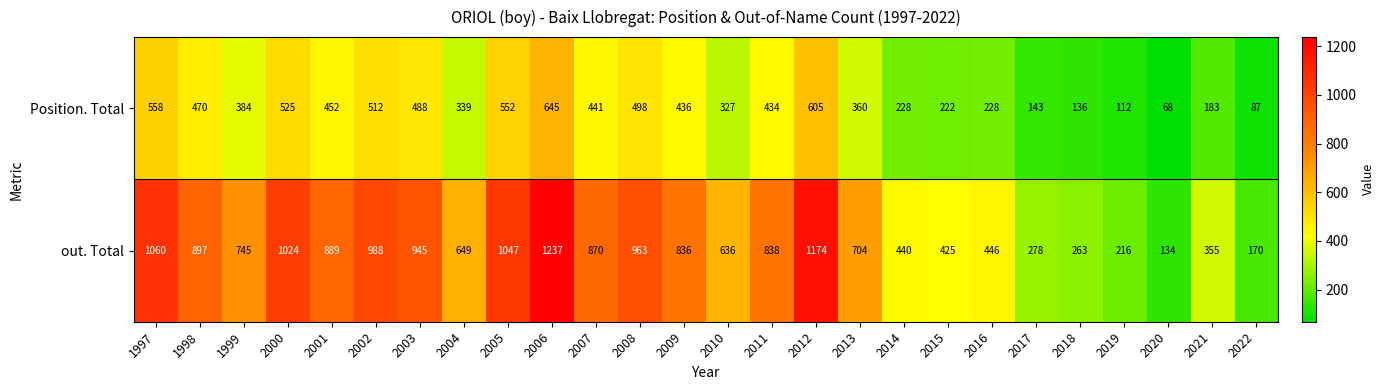

Read the out. Total value at 2010, to the nearest 10.

640